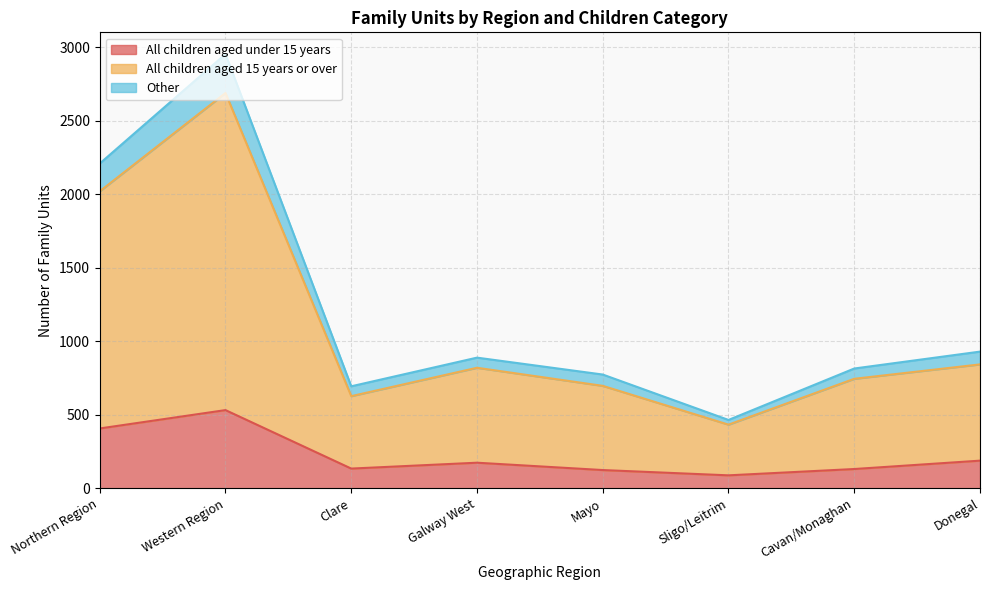

The value of All children aged under 15 years at Galway West is 174. True or false?

True